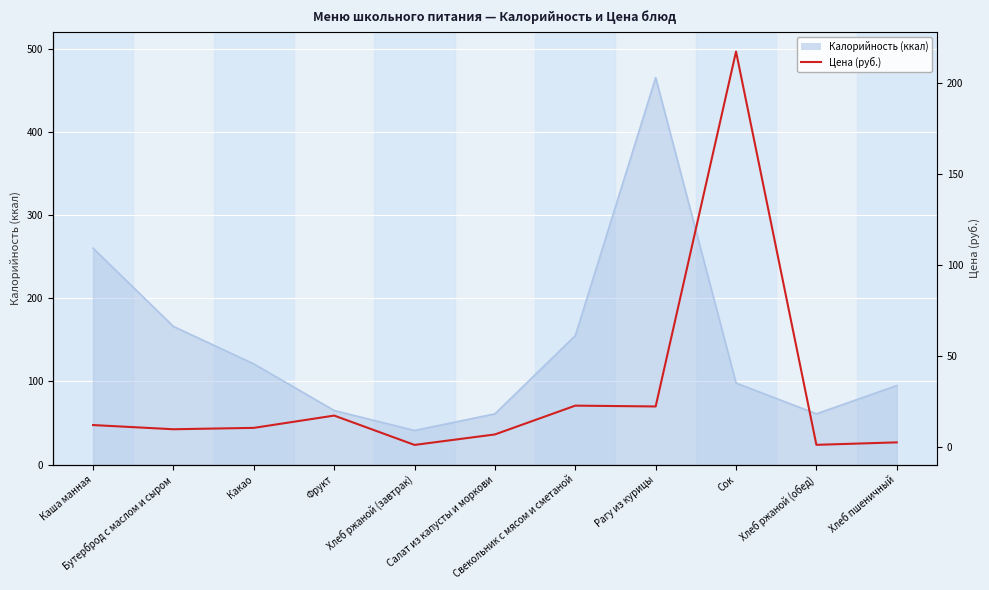

Is it true that the value at Бутерброд с маслом и сыром is 10.0?

True